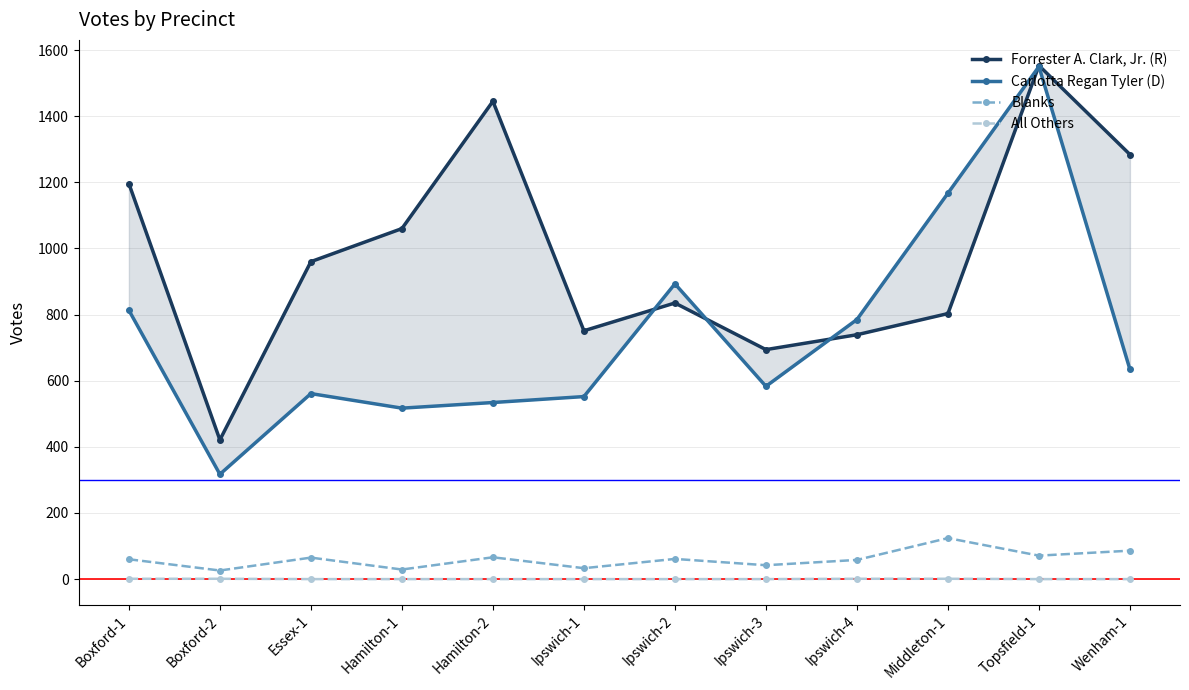

Is it true that Blanks equals 203 at Middleton-1?

False